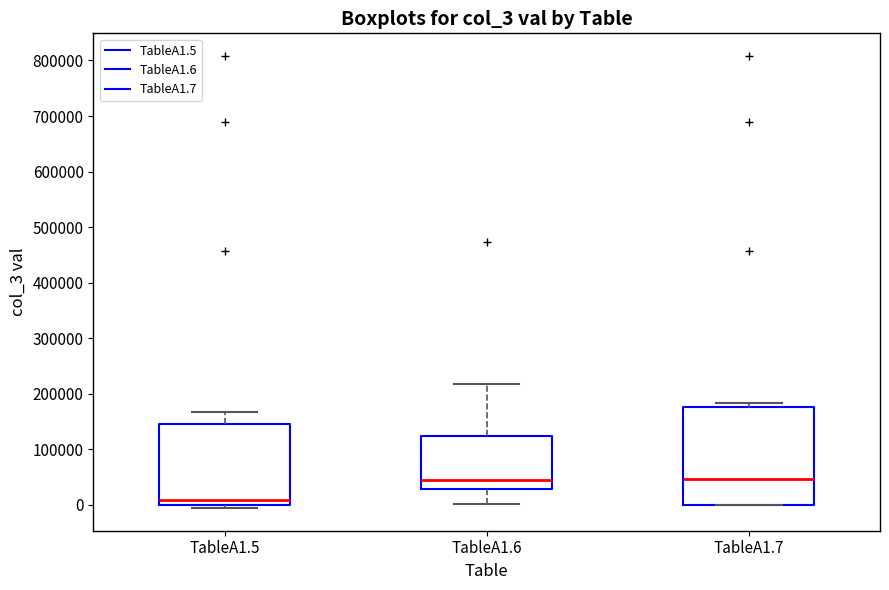

Reading left to right, read every box against the y-axis: the position of its median line, the range the box covers, and the ends of its whiskers. The values are not printed on the chart, so give them approximately, as read against the axis.

TableA1.5: median 10000, box 0 to 140000, whiskers -10000 to 170000
TableA1.6: median 40000, box 30000 to 120000, whiskers 0 to 220000
TableA1.7: median 50000, box 0 to 180000, whiskers 0 to 180000 (just above the box's upper edge)